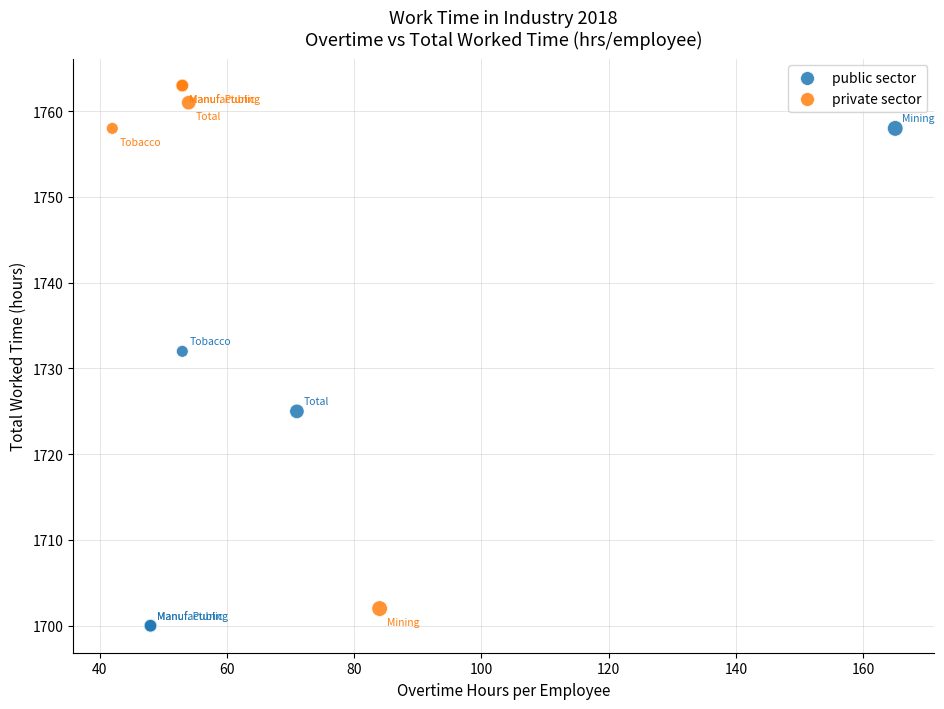

What are all the series names shown in the legend?

public sector, private sector